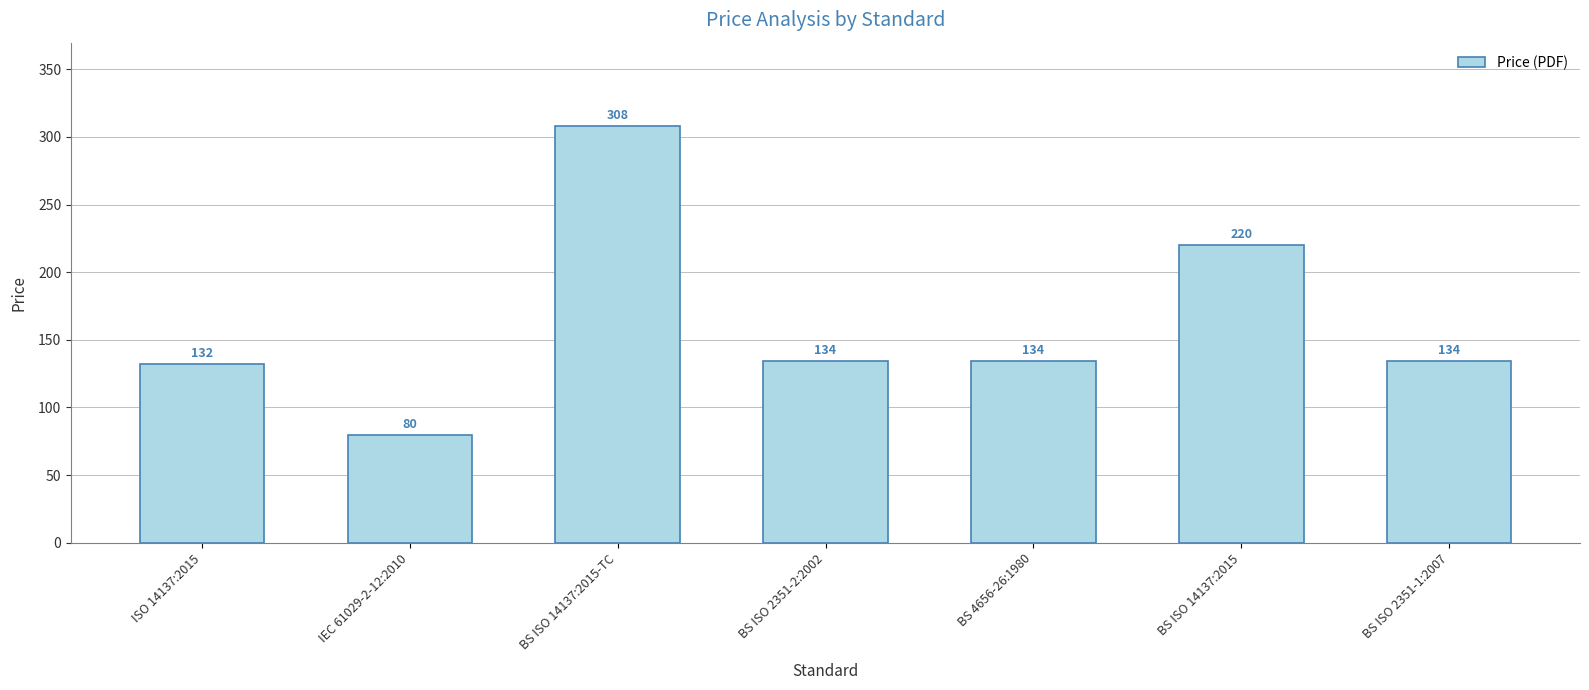

What value does the data have at IEC 61029-2-12:2010?

80